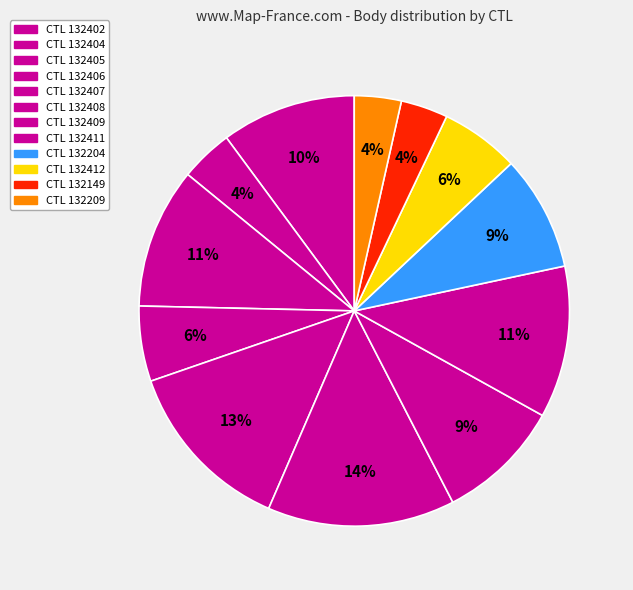

Count the number of slices in the pie.

12